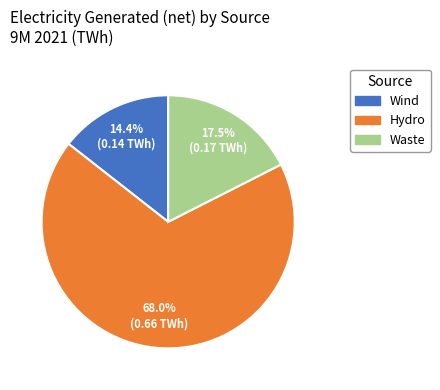

Is it true that Hydro is 60% of the pie?

False